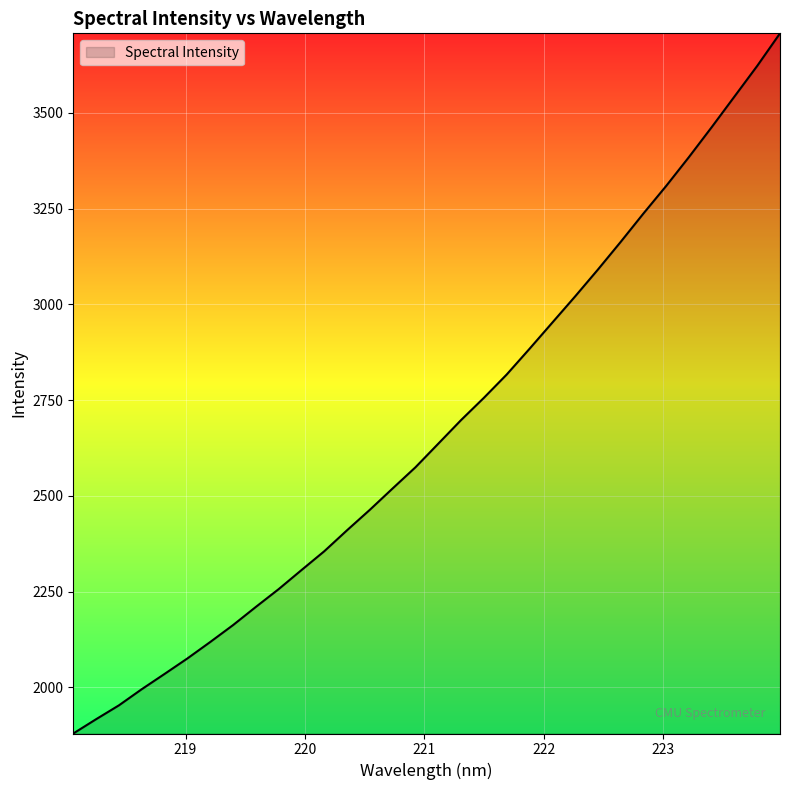

What is the minimum value shown in the chart?

1879.6